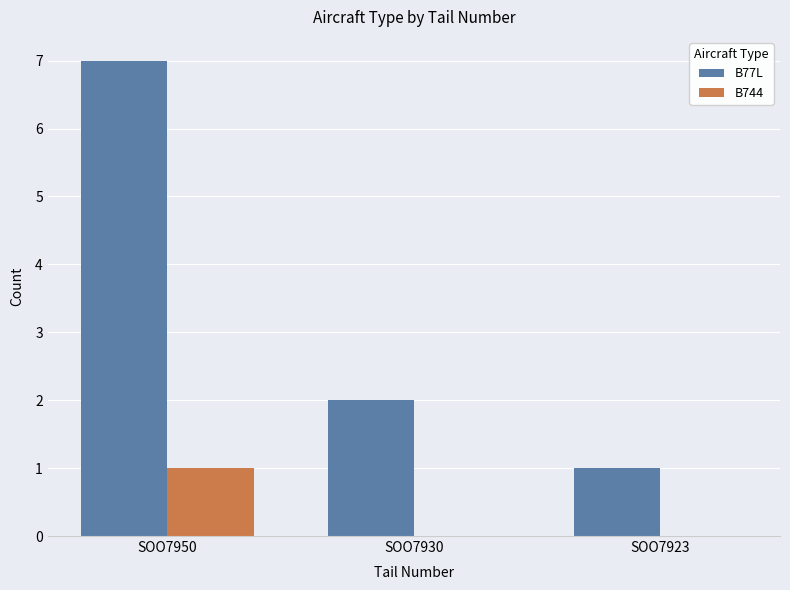

Where does the B77L series first go above 2?

SOO7950